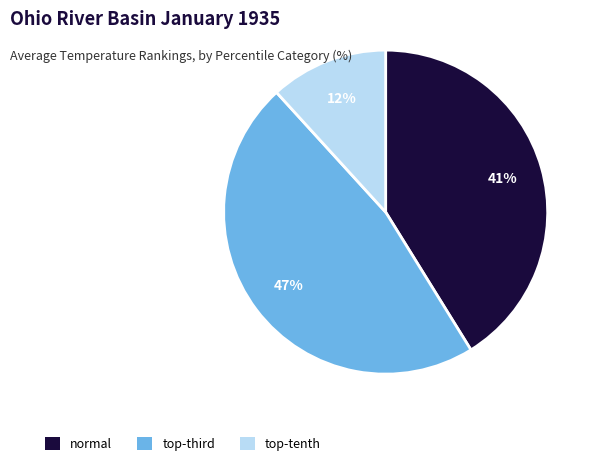

What is the largest slice in the pie chart?

top-third